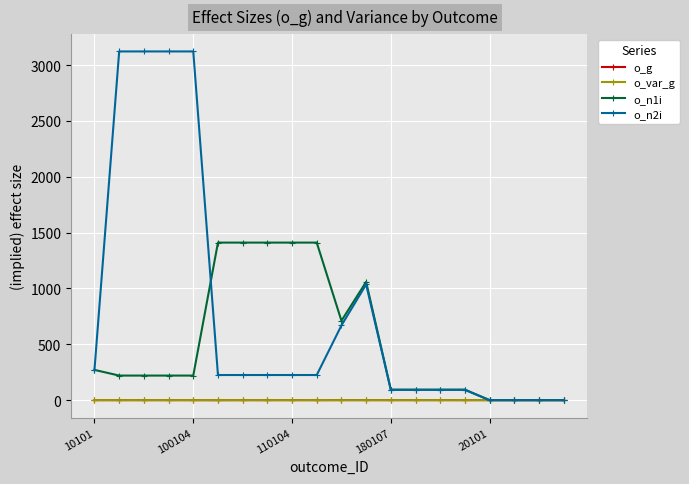

What is the maximum value shown in the chart?

3123.0